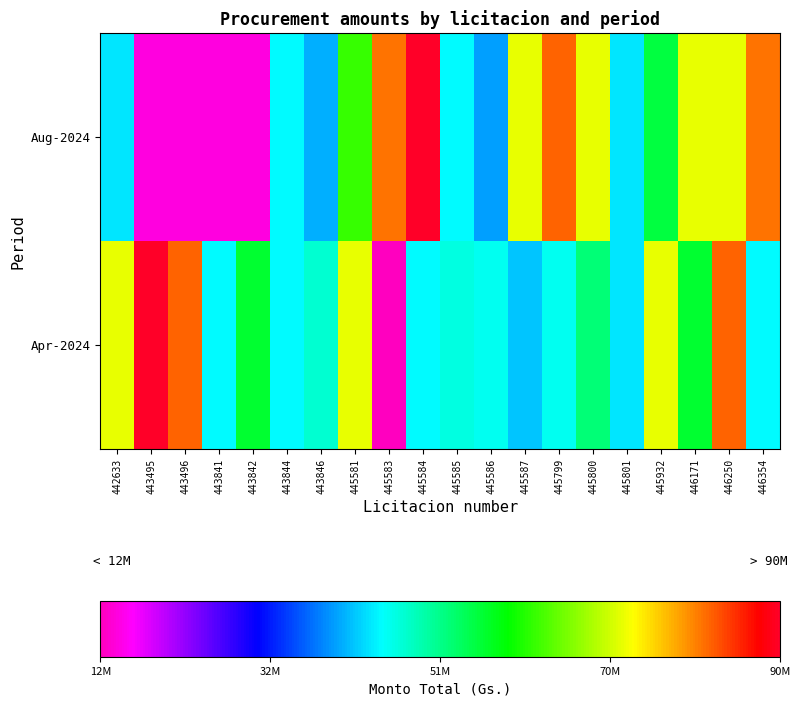

Rank the series at 443844 from highest to lowest value.

Apr-2024, Aug-2024